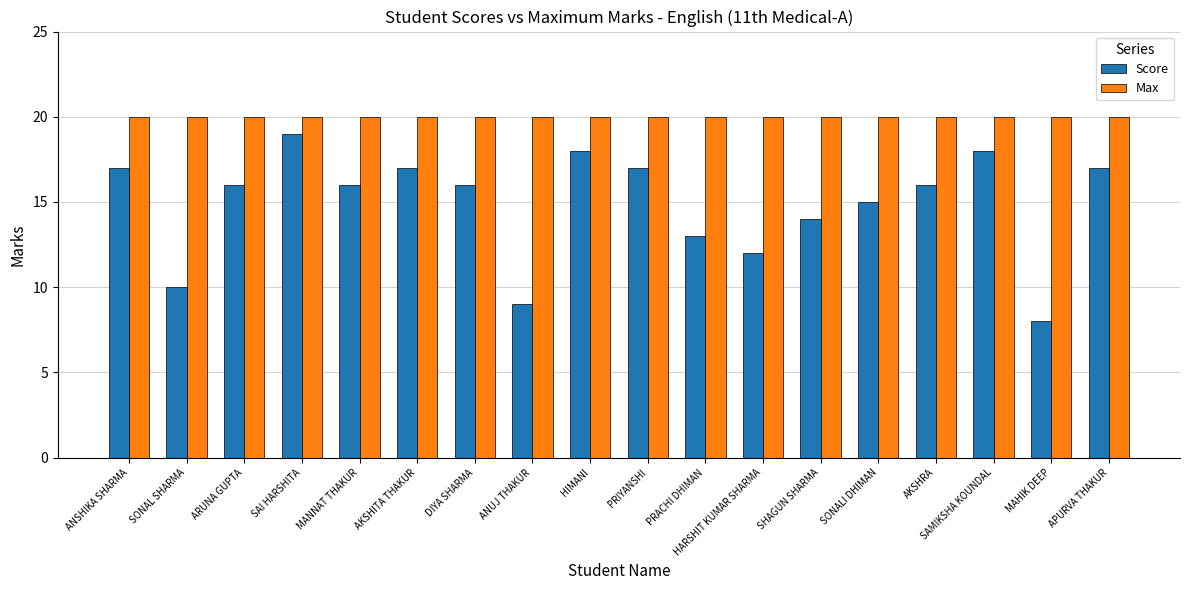

Rank the series at ANSHIKA SHARMA from lowest to highest value.

Score, Max